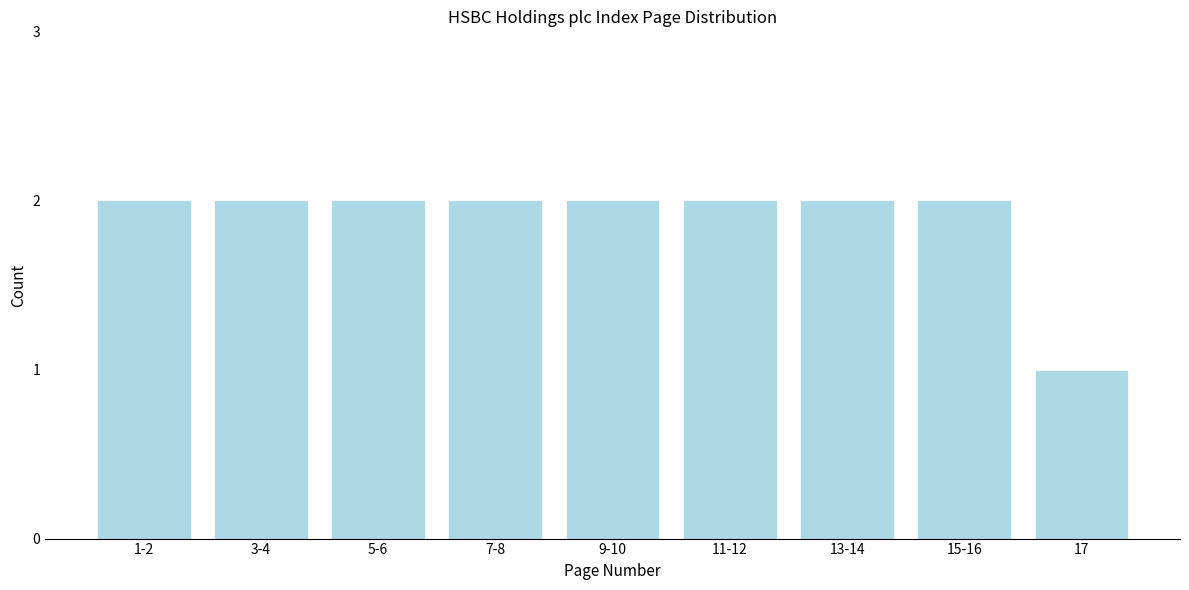

Reading left to right, list all the values displayed in this chart.

2	2	2	2	2	2	2	2	1